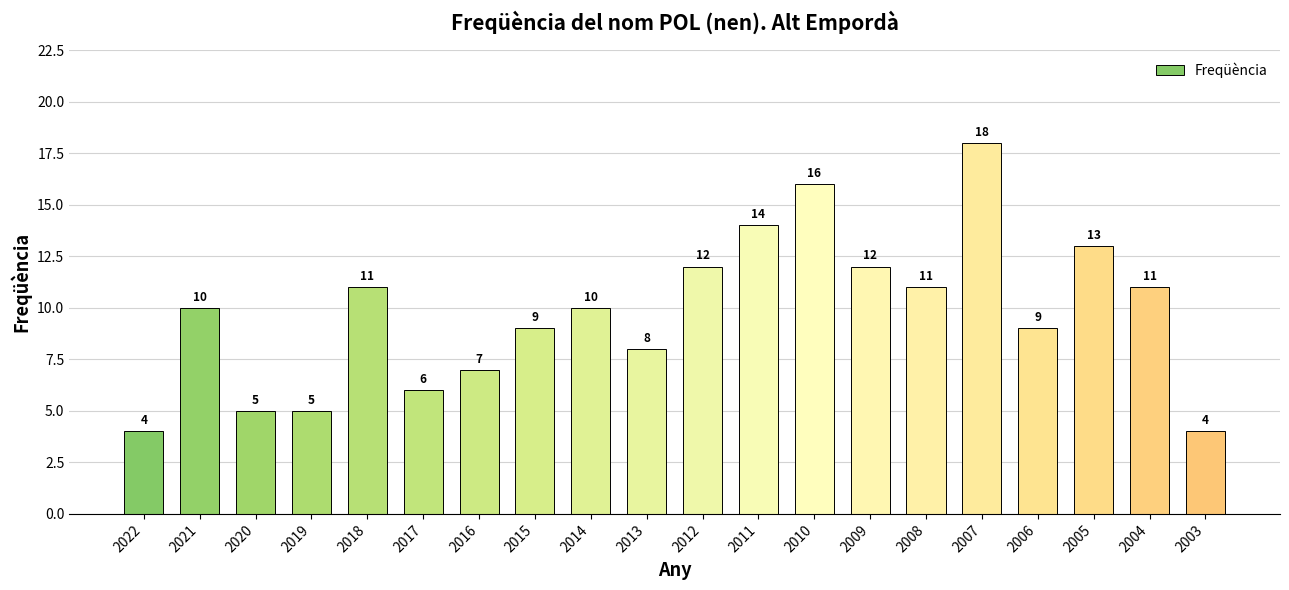

How many categories are shown in the chart?

20